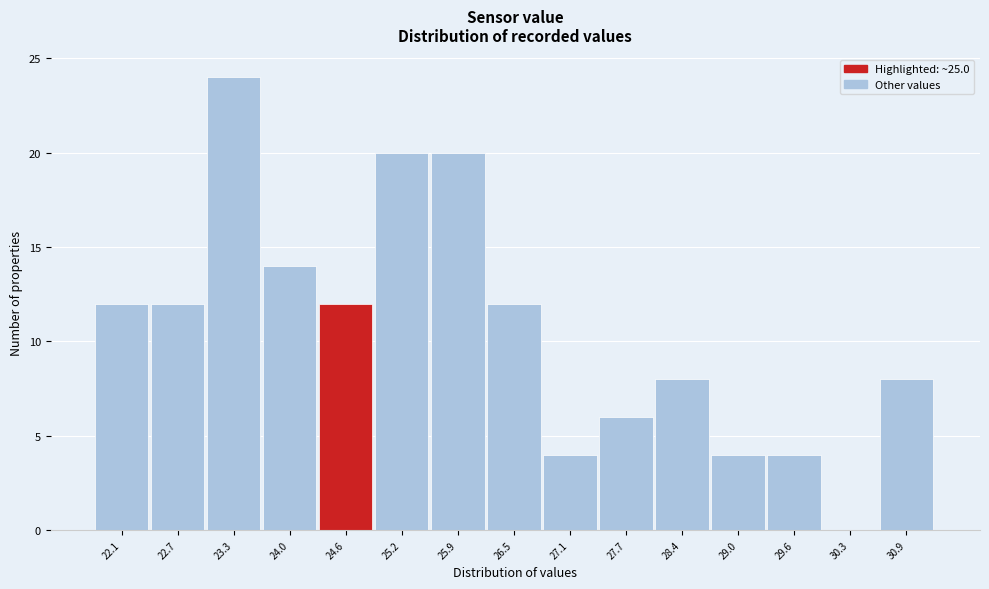

Reading right to left, transcribe all the data shown in this chart.

30.9=8	30.3=0	29.6=4	29.0=4	28.4=8	27.7=6	27.1=4	26.5=12	25.9=20	25.2=20	24.6=12	24.0=14	23.3=24	22.7=12	22.1=12